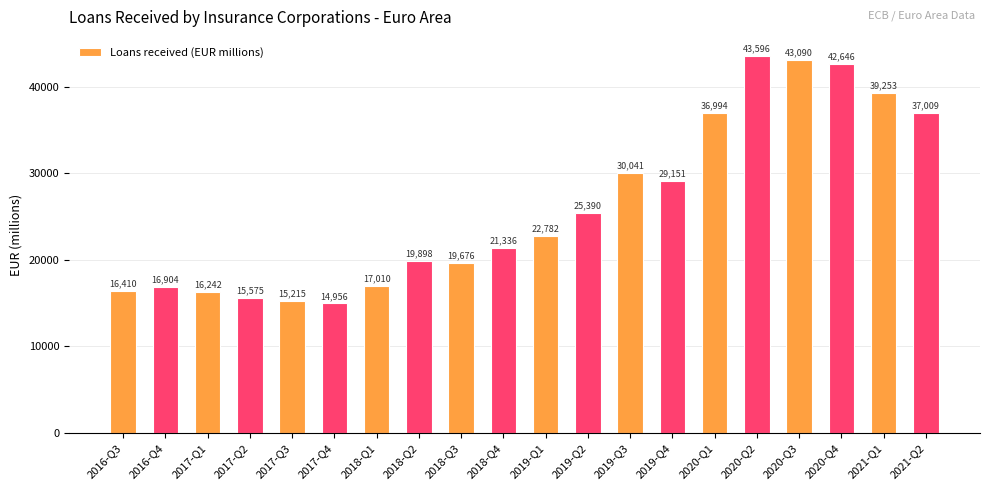

What is the maximum value shown in the chart?

43595.7